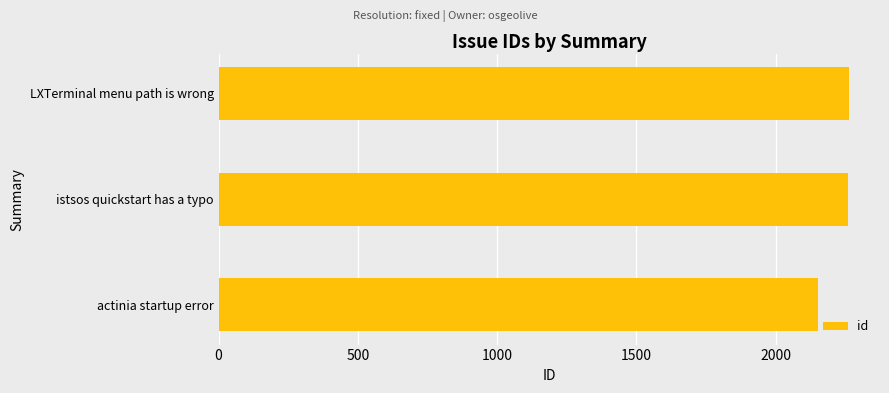

What is the change in value from actinia startup error to istsos quickstart has a typo?

+110